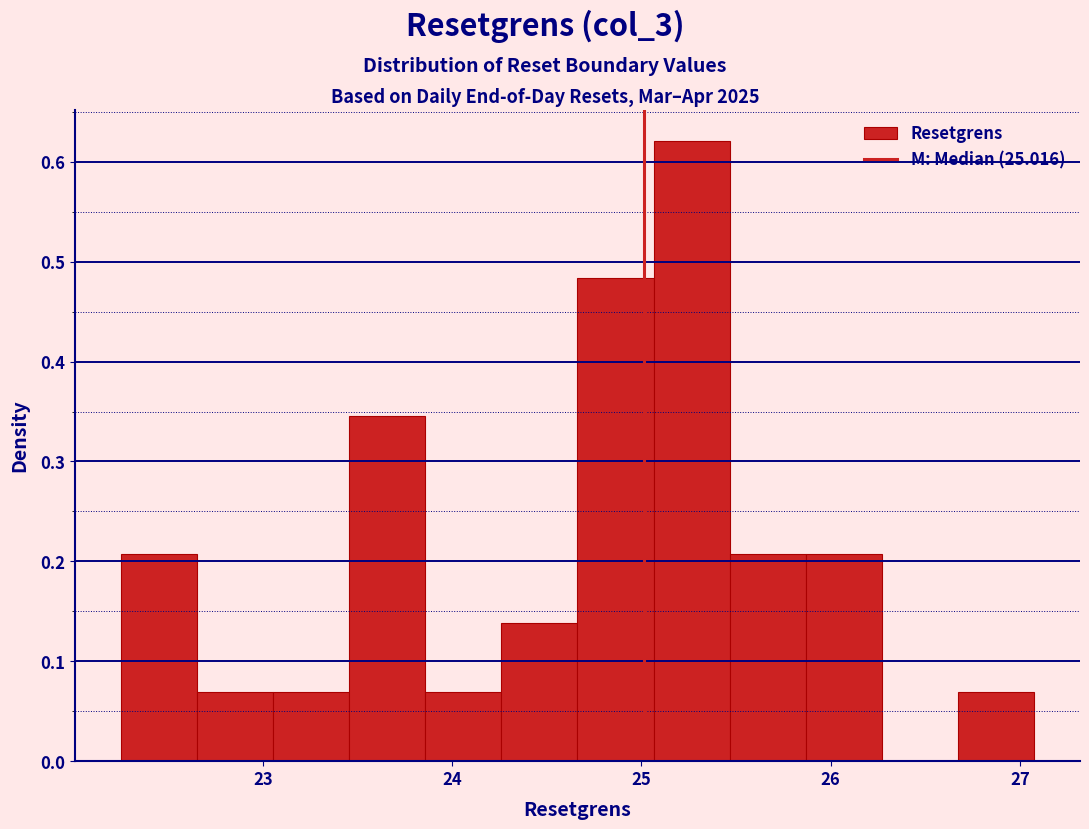

Which range on the x-axis has the tallest bar?

25.1 to 25.5